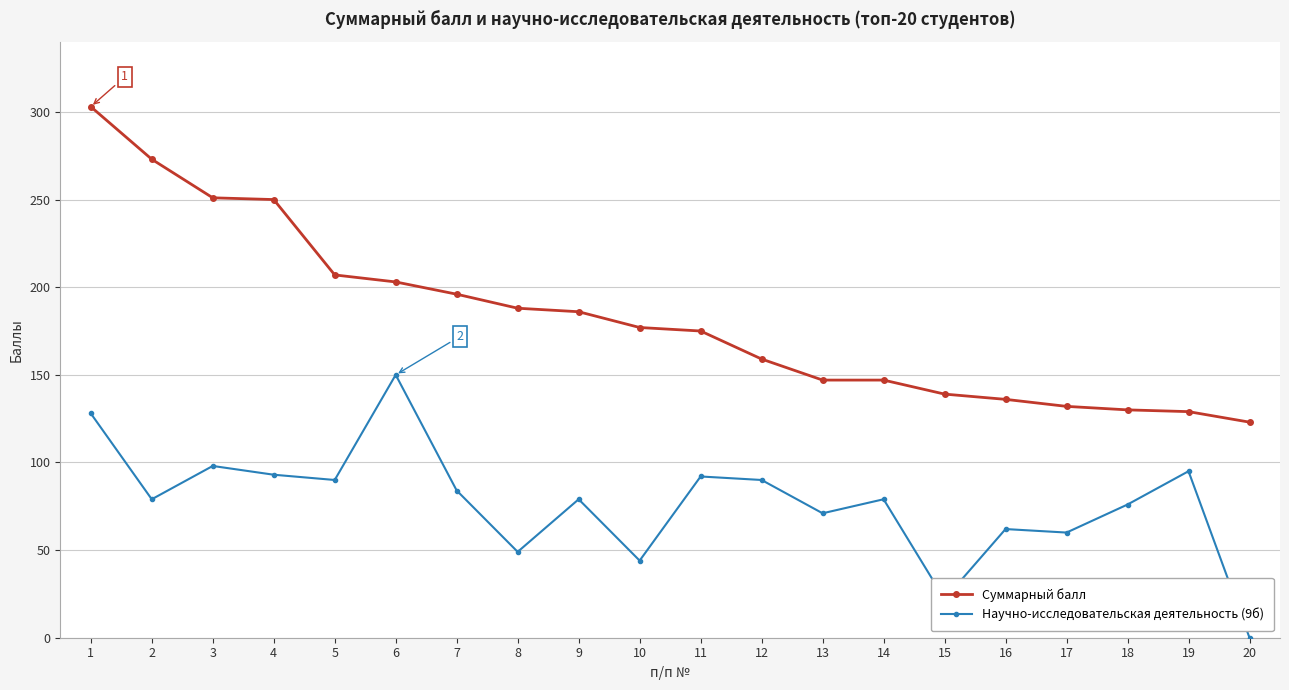

True or false: Суммарный балл and Научно-исследовательская деятельность (9б) cross at least once.

False